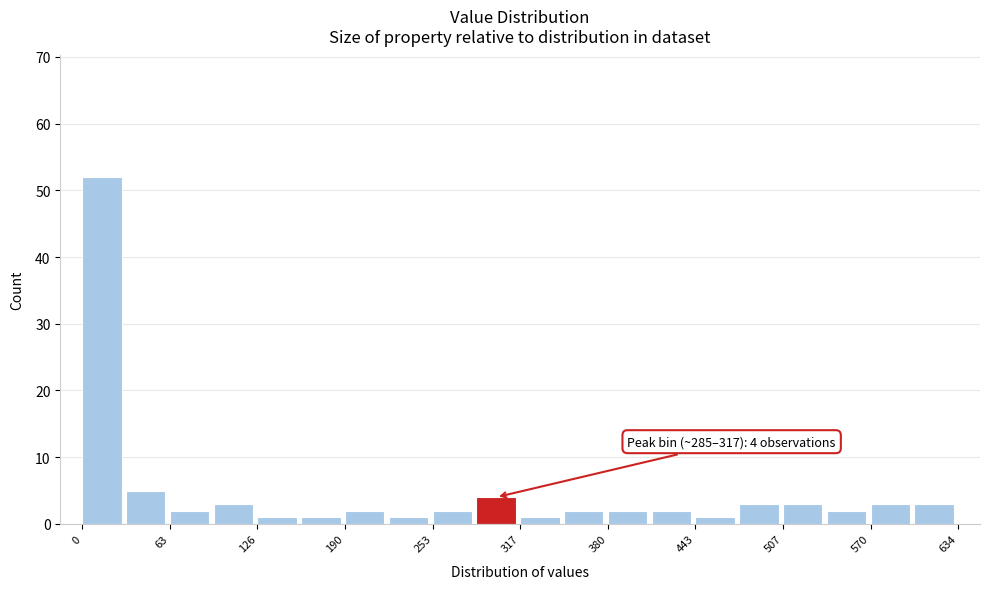

Around what value on the x-axis is the tallest bar? Give the approximate position of its centre, as read against the axis.

10